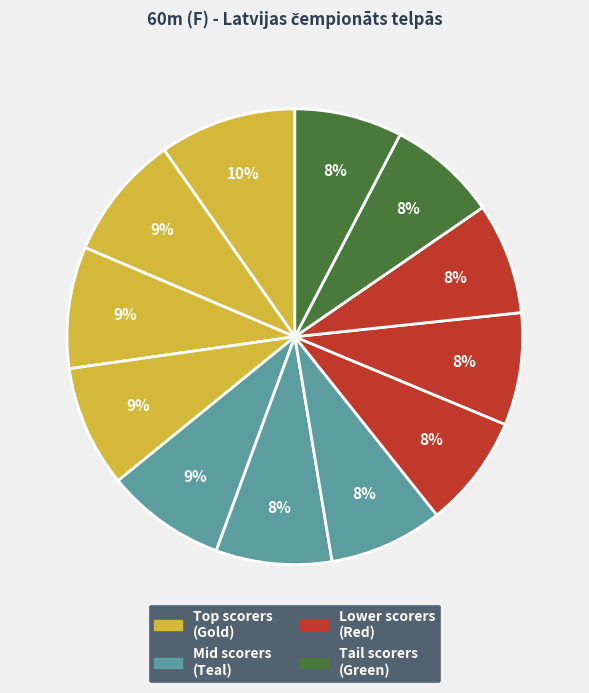

Count the number of slices in the pie.

12